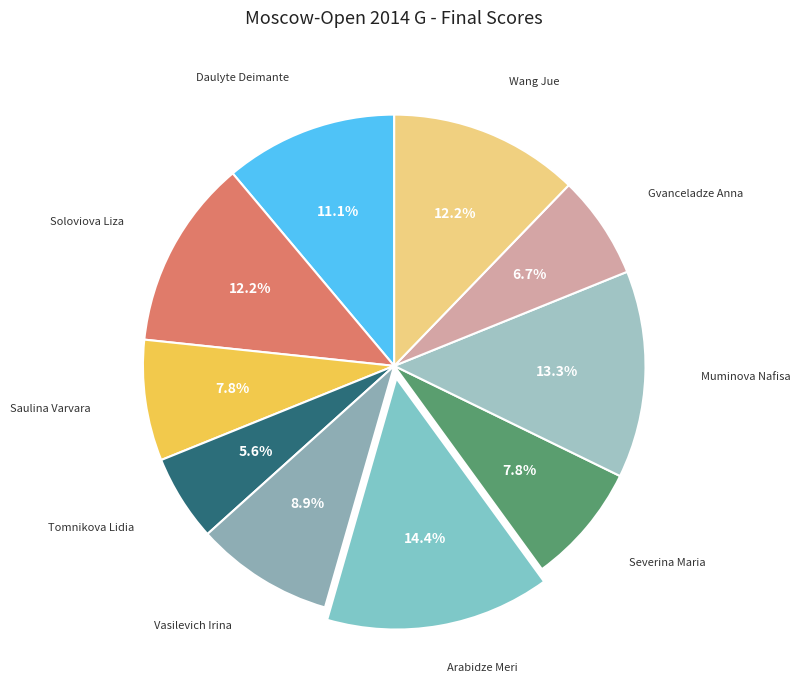

Does Daulyte Deimante represent more than half of the total?

No